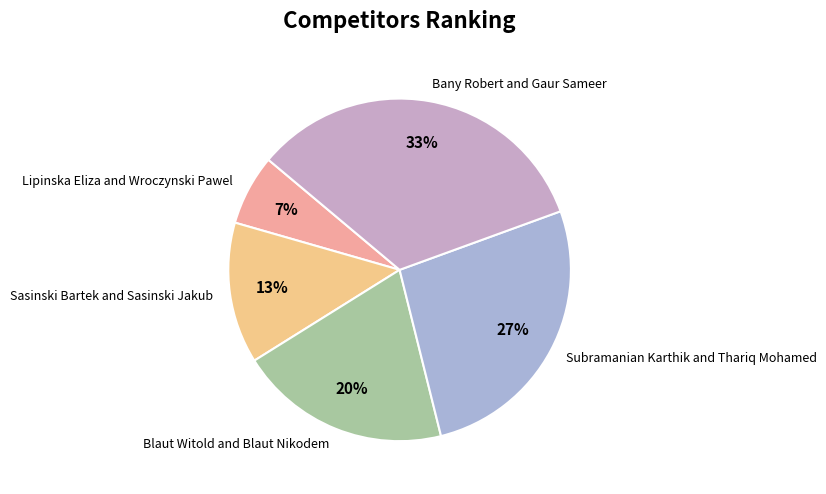

Rank the categories by value from highest to lowest.

Bany Robert and Gaur Sameer, Subramanian Karthik and Thariq Mohamed, Blaut Witold and Blaut Nikodem, Sasinski Bartek and Sasinski Jakub, Lipinska Eliza and Wroczynski Pawel